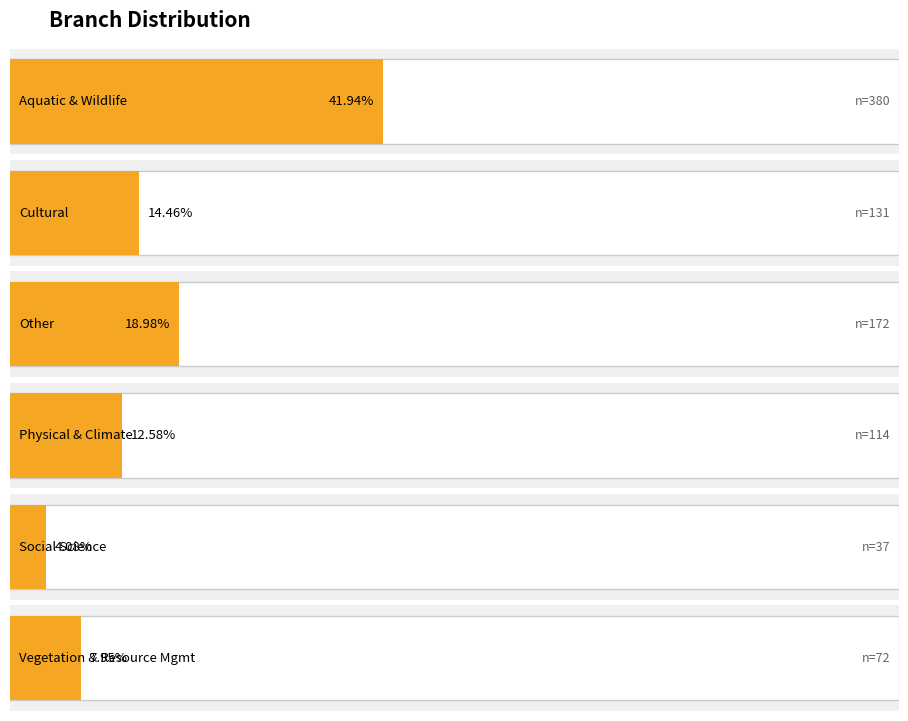

What is the sum of the values at Physical & Climate and Cultural?

245